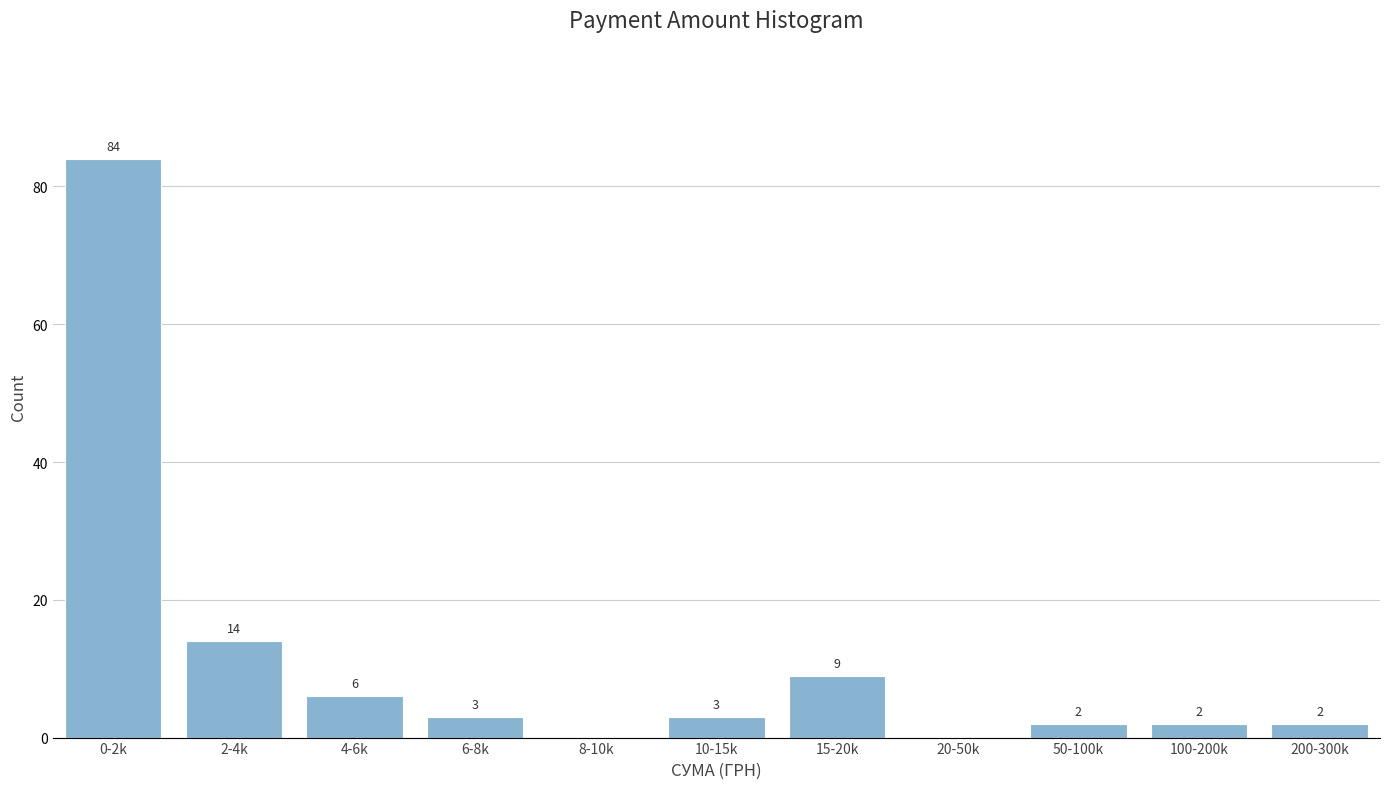

Reading left to right, list all the values displayed in this chart.

0-2k=84	2-4k=14	4-6k=6	6-8k=3	8-10k=0	10-15k=3	15-20k=9	20-50k=0	50-100k=2	100-200k=2	200-300k=2